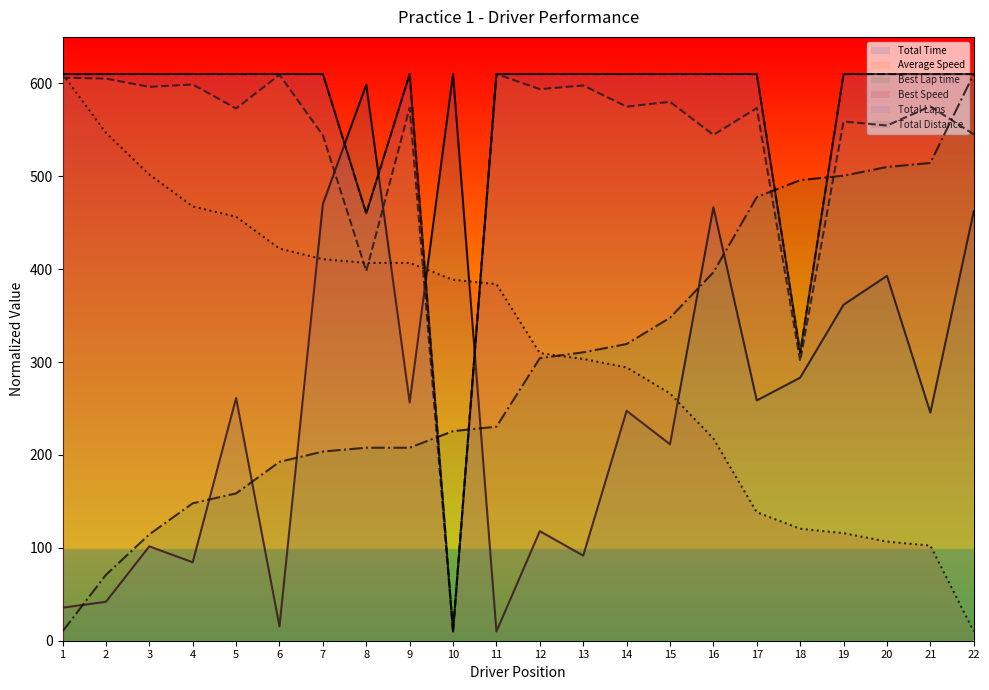

What is the value of the Total Laps point at the 16th from the left?

610.0